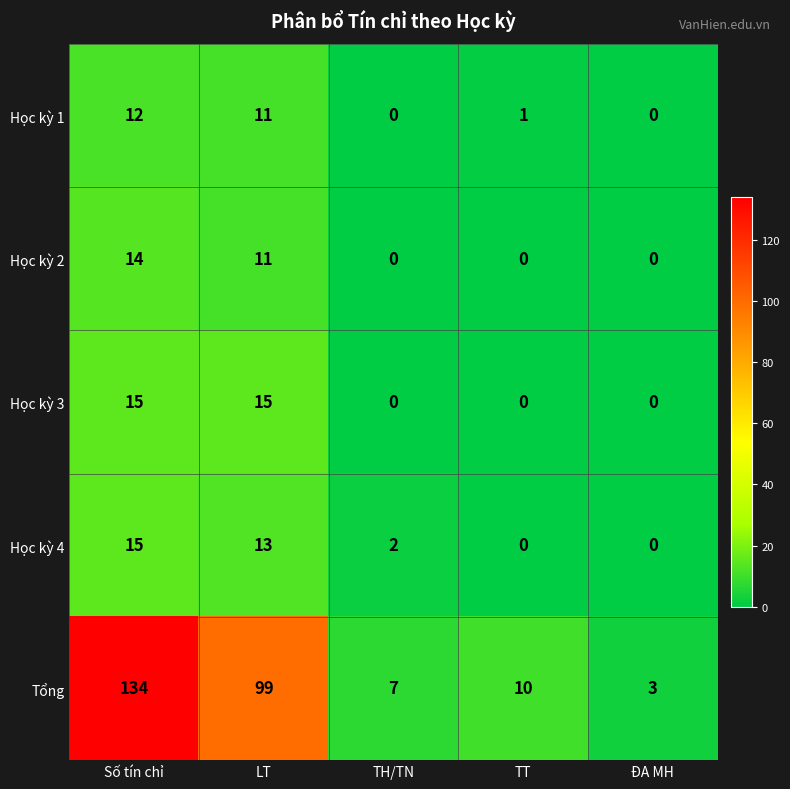

What is the difference between the second highest and second lowest values in the Học kỳ 3 series?

15